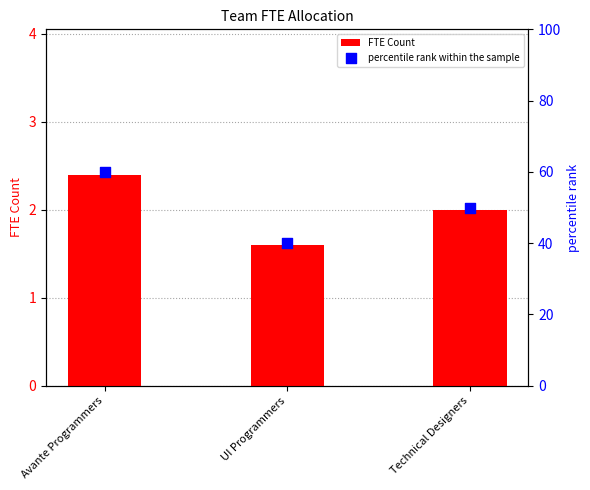

Which series has the widest spread of Y values?

percentile rank within the sample